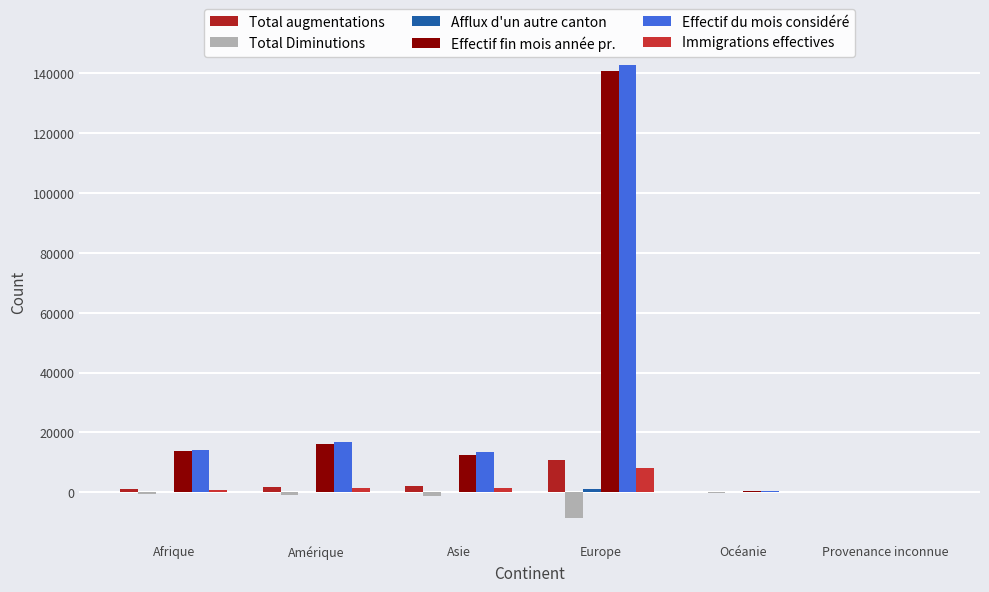

Reading left to right, extract all data points from this chart.

Total augmentations: Afrique=1124	Amérique=1750	Asie=2073	Europe=10804	Océanie=57	Provenance inconnue=45
Total Diminutions: Afrique=-664	Amérique=-1007	Asie=-1117	Europe=-8538	Océanie=-51	Provenance inconnue=-7
Afflux d'un autre canton: Afrique=70	Amérique=74	Asie=90	Europe=1262	Océanie=2	Provenance inconnue=0
Effectif fin mois année pr.: Afrique=13806	Amérique=16055	Asie=12612	Europe=140806	Océanie=387	Provenance inconnue=183
Effectif du mois considéré: Afrique=14226	Amérique=16652	Asie=13561	Europe=142760	Océanie=387	Provenance inconnue=225
Immigrations effectives: Afrique=759	Amérique=1469	Asie=1412	Europe=8112	Océanie=51	Provenance inconnue=14